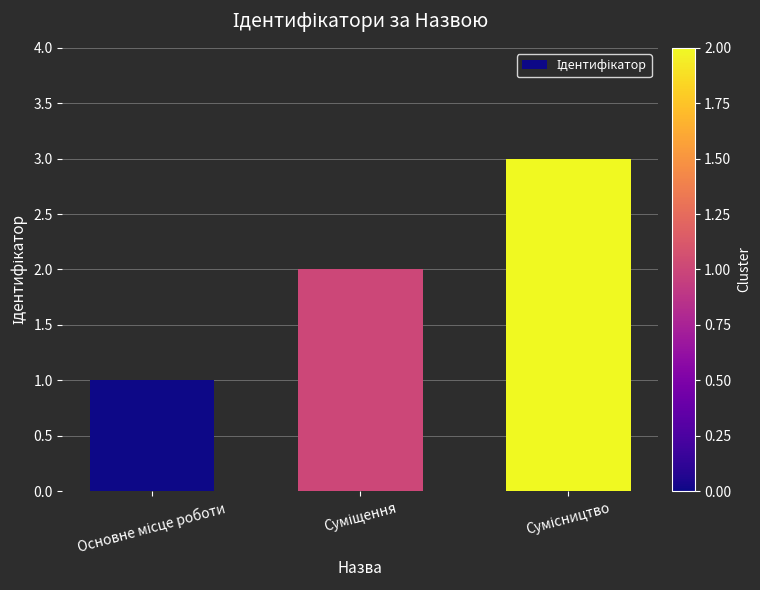

What is the greatest value displayed?

3